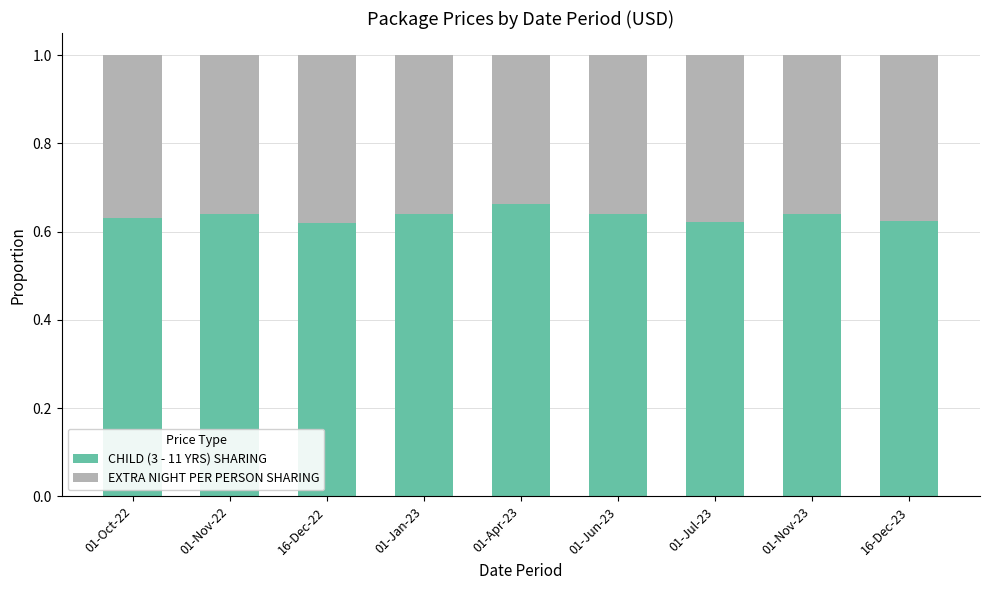

How many distinct data groups are displayed?

2